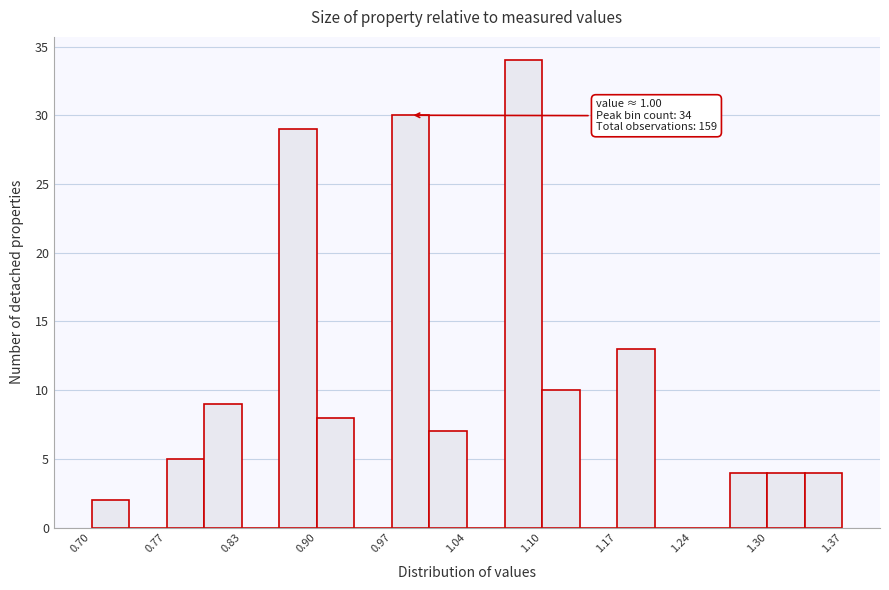

Around what value on the x-axis is the tallest bar? Give the approximate position of its centre, as read against the axis.

1.09